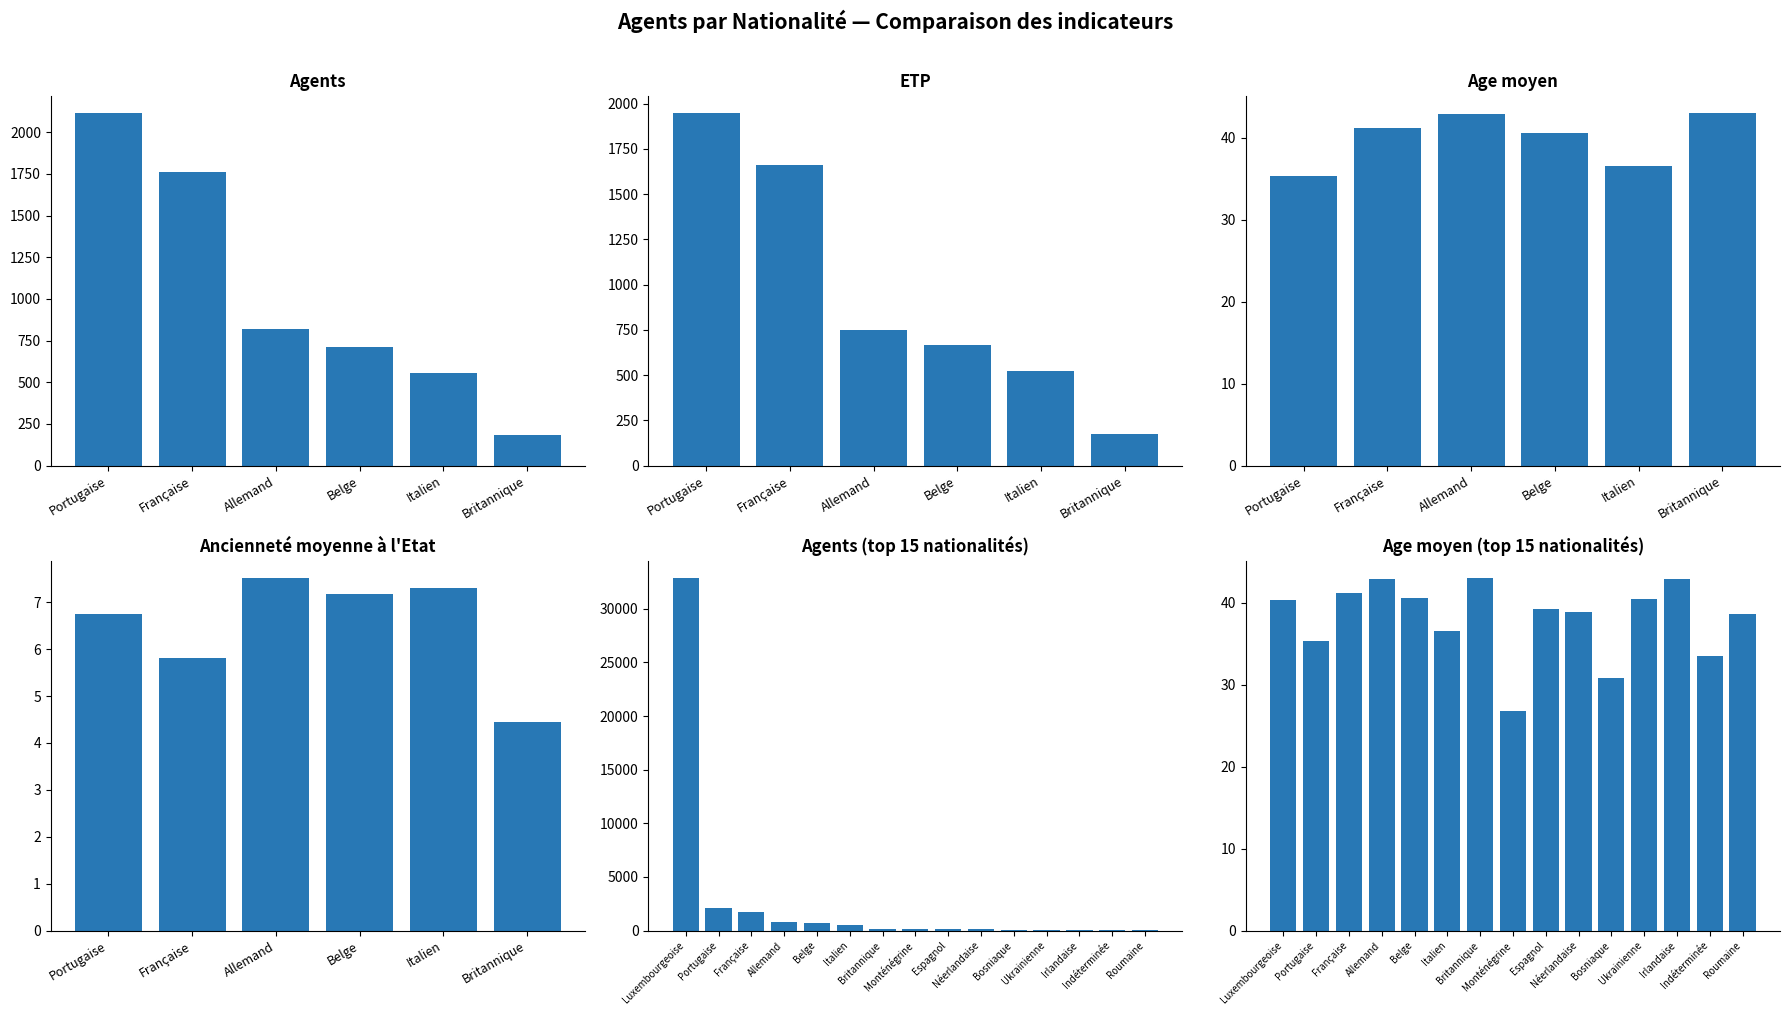

What is the greatest value displayed?

32839.0